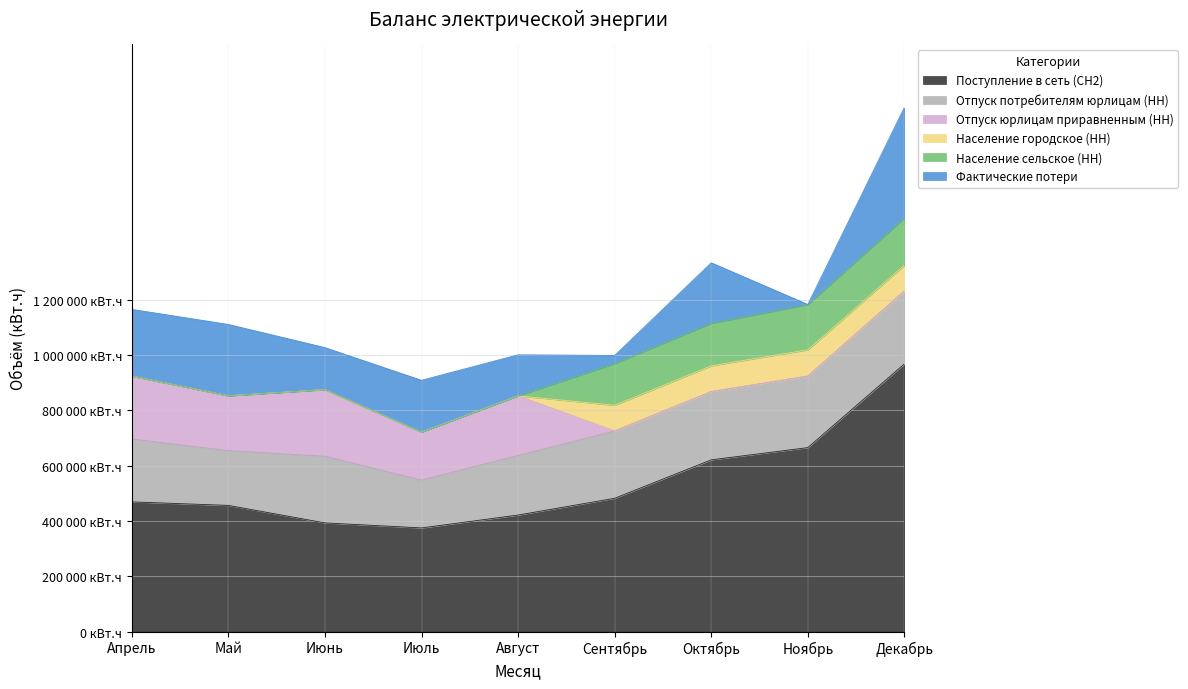

At how many categories does at least one series exceed 422523?

6